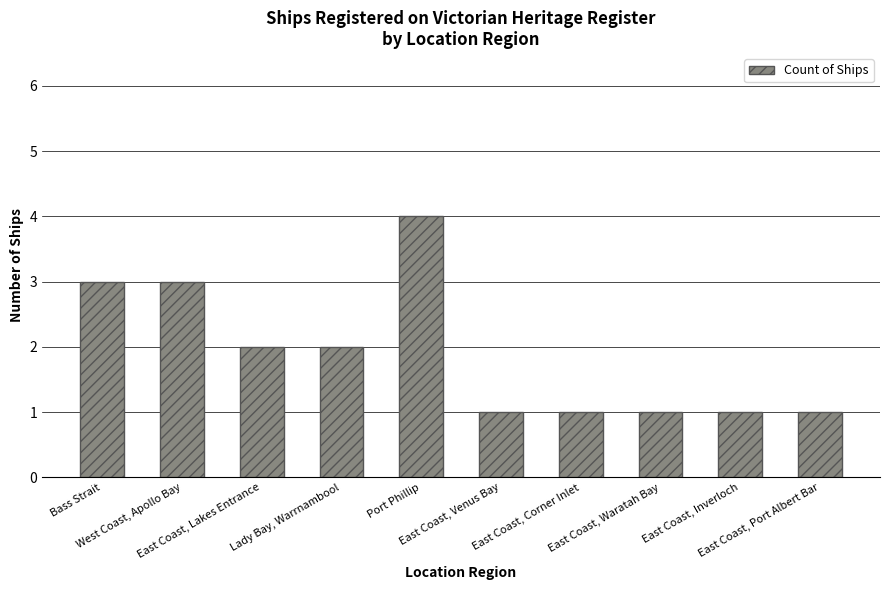

What is the maximum value shown in the chart?

4